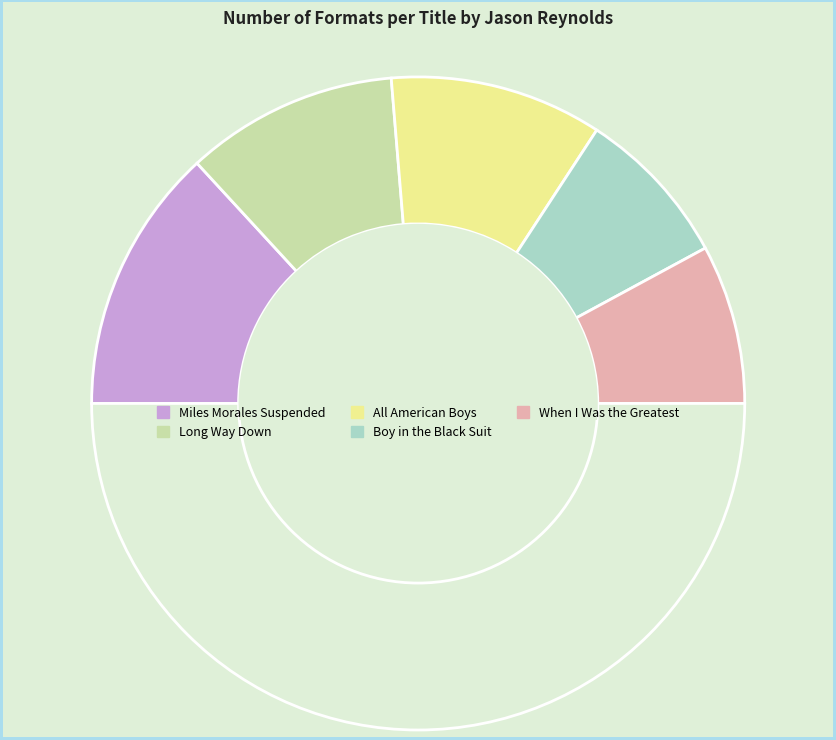

How many segments does this pie chart have?

6